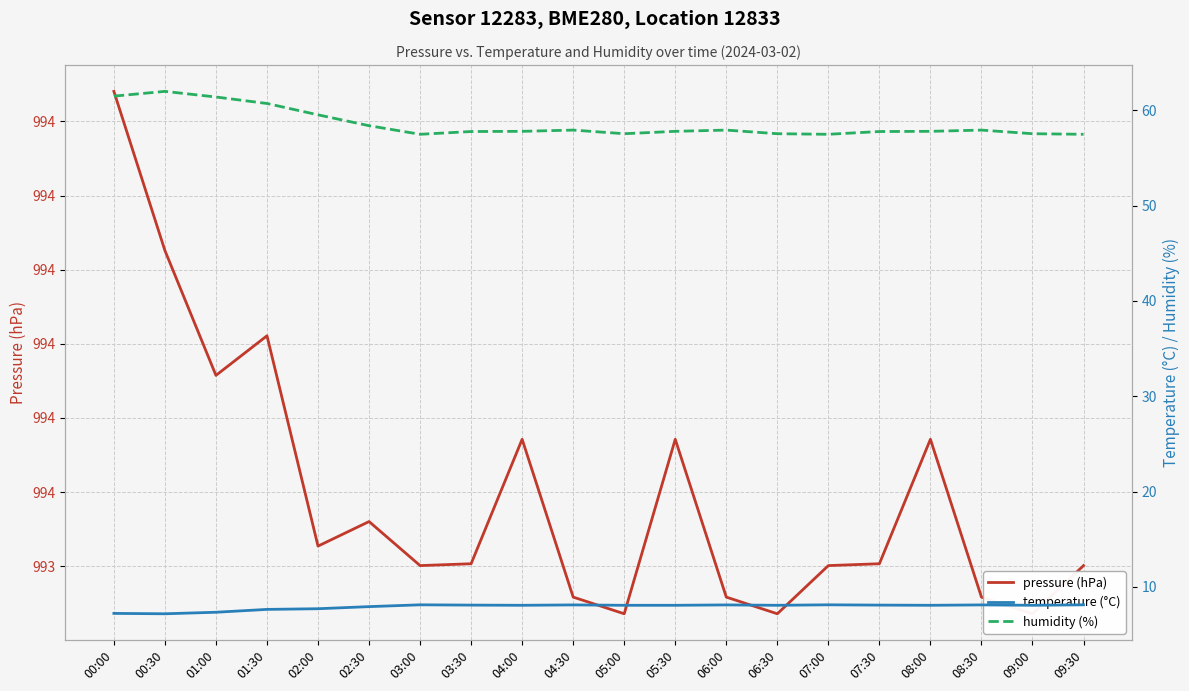

Where is the first local minimum for temperature (°C)?

00:30